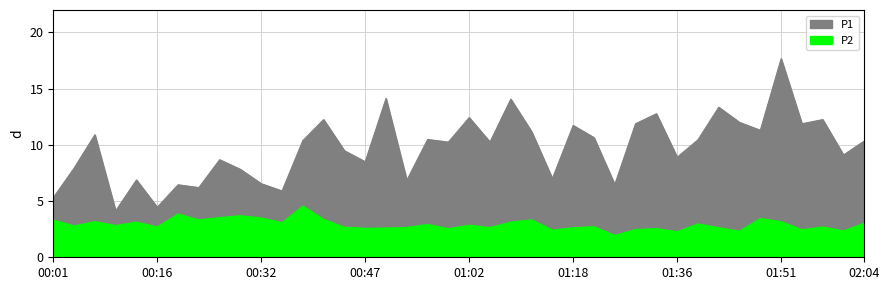

True or false: P1 and P2 cross at least once.

False